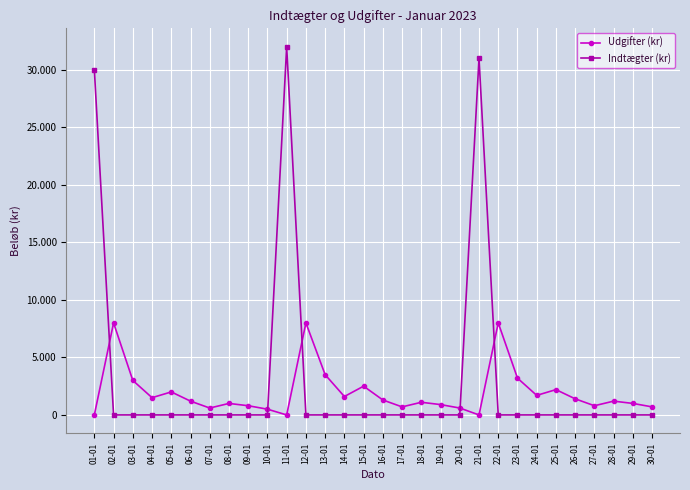

What are all the series names shown in the legend?

Udgifter (kr), Indtægter (kr)